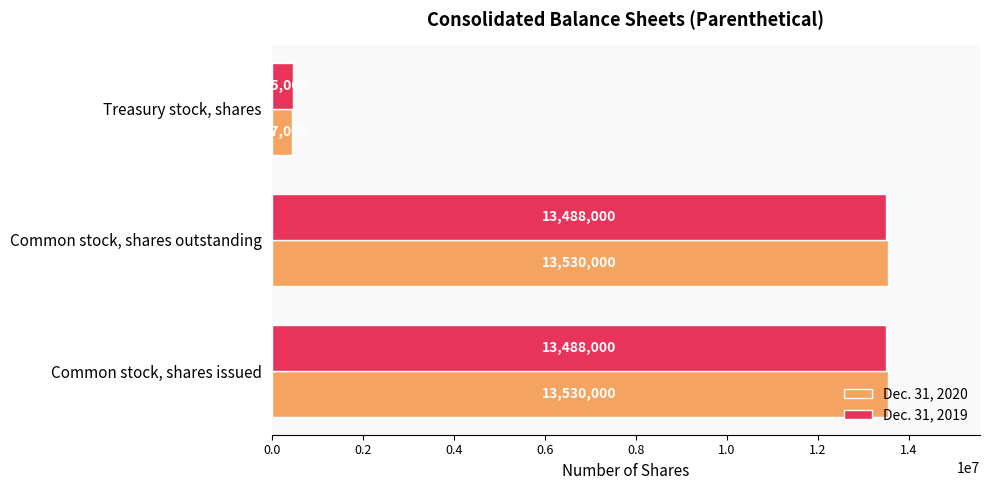

The value of Dec. 31, 2019 at Treasury stock, shares is 465000. True or false?

True